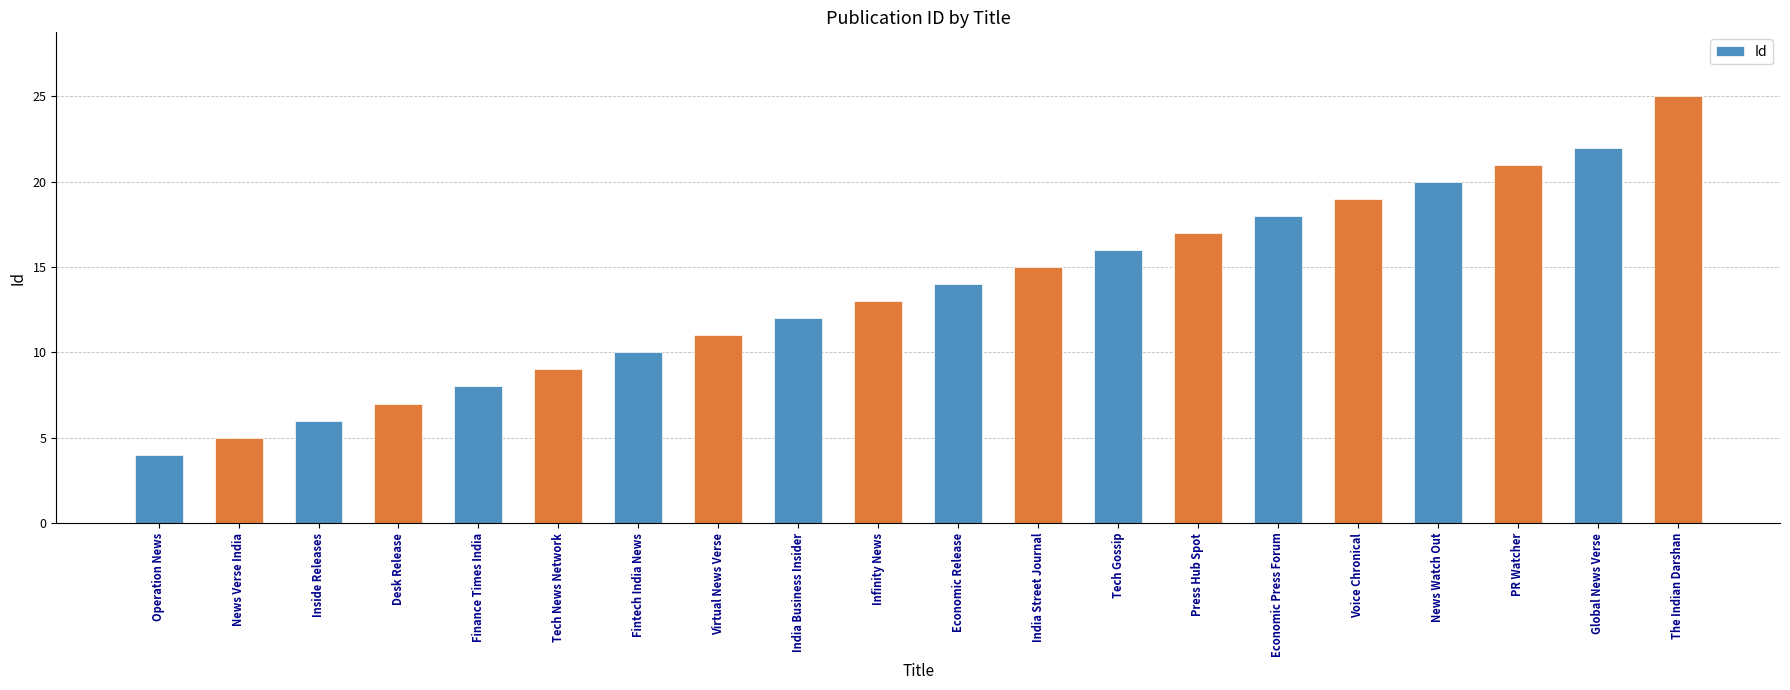

Which category has the highest value across all series?

The Indian Darshan